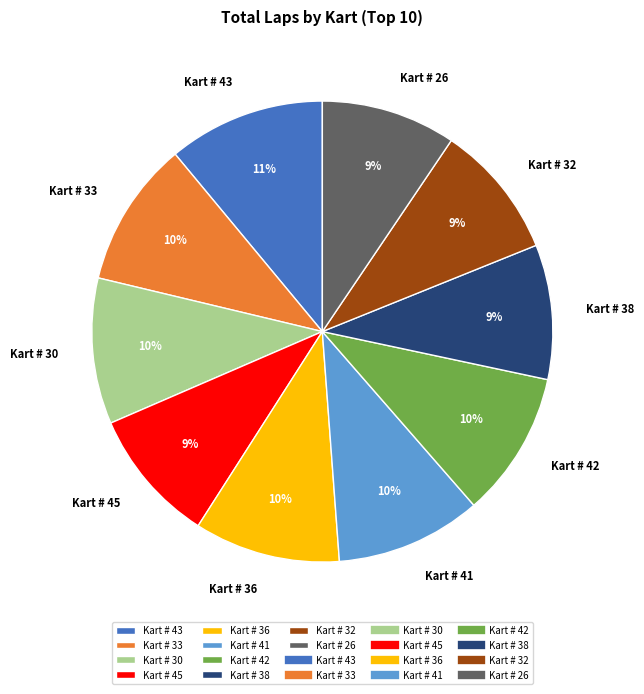

To the nearest percent, what is the difference between the largest and smallest slice percentages?

2%